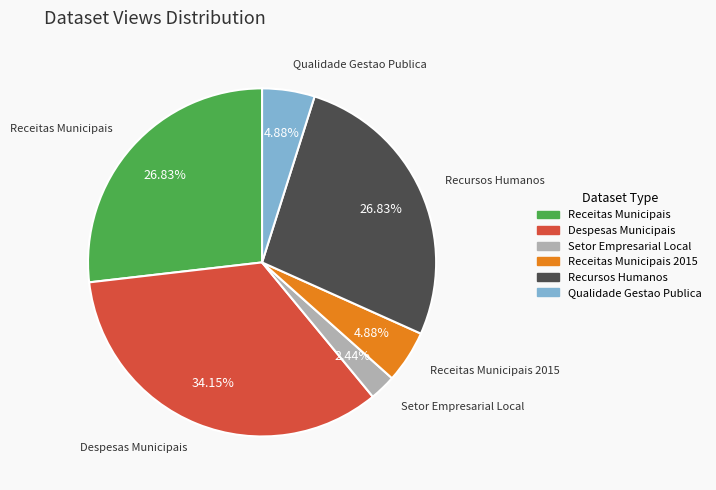

Which has a higher value, Despesas Municipais or Receitas Municipais?

Despesas Municipais